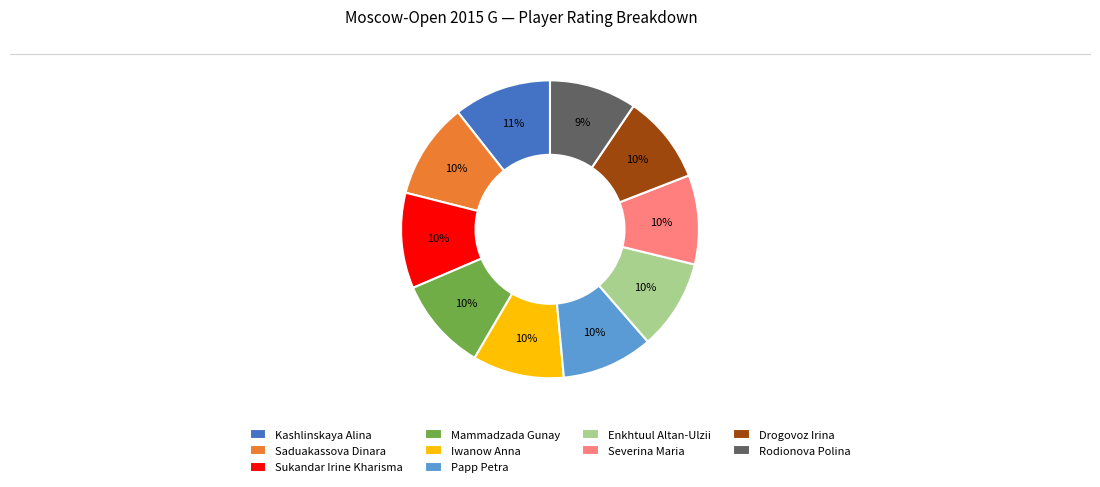

How many segments does this pie chart have?

10